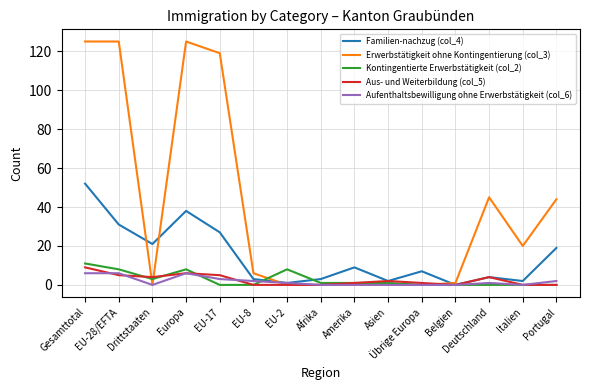

What is the difference between the second highest and second lowest values in the Aus- und Weiterbildung (col_5) series?

6